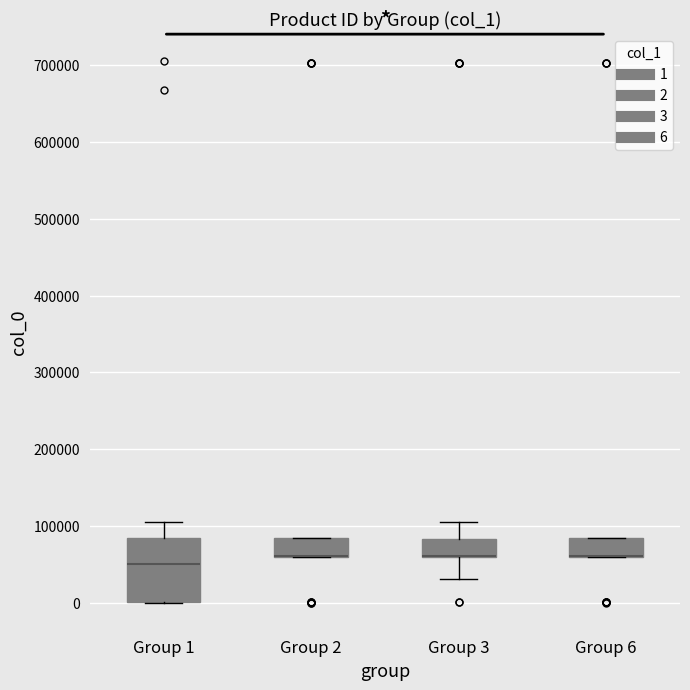

Reading left to right, read every box against the y-axis: the position of its median line, the range the box covers, and the ends of its whiskers. The values are not printed on the chart, so give them approximately, as read against the axis.

Group 1: median 50000, box 0 to 80000, whiskers 0 to 110000
Group 2: median 60000 (drawn on the box's lower edge), box 60000 to 80000, whiskers 60000 to 80000
Group 3: median 60000 (drawn on the box's lower edge), box 60000 to 80000, whiskers 30000 to 110000
Group 6: median 60000 (drawn on the box's lower edge), box 60000 to 80000, whiskers 60000 to 80000